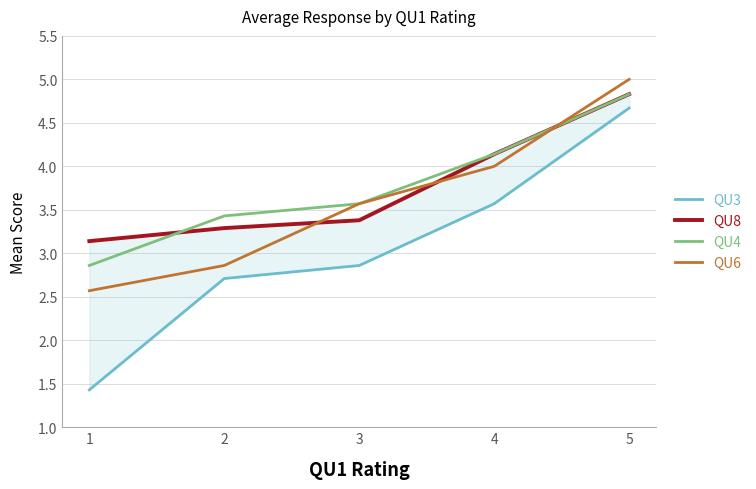

True or false: QU8 has a value of 4.8 at 5.

True